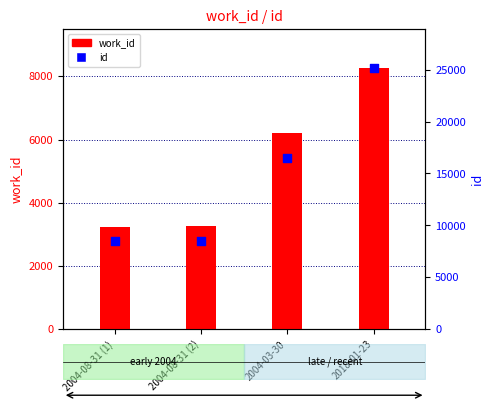

Which series contains the lowest Y value?

work_id